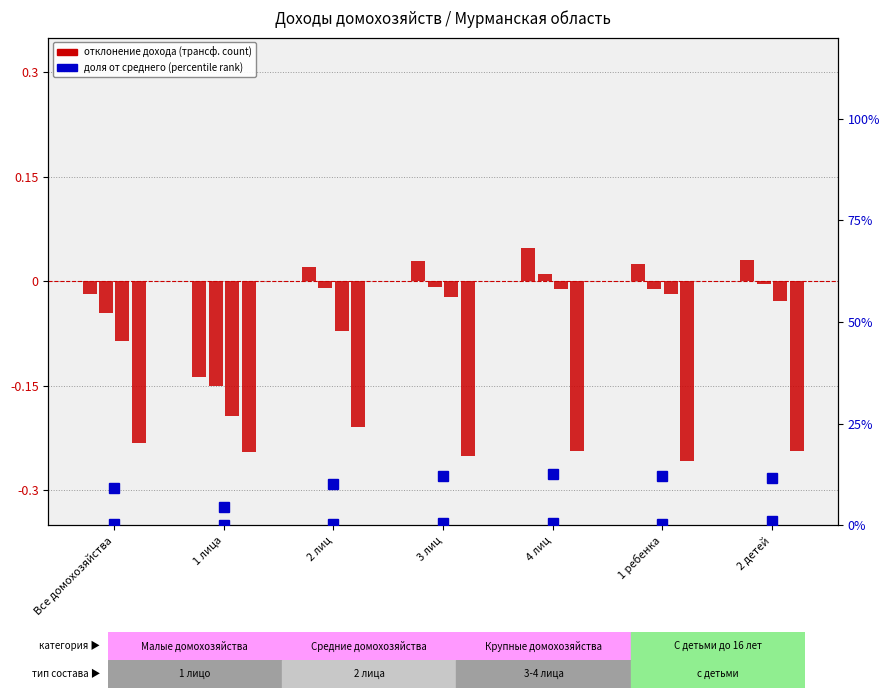

Is it true that Доход от трудовой деятельности equals -0.2 at 1 лица?

True